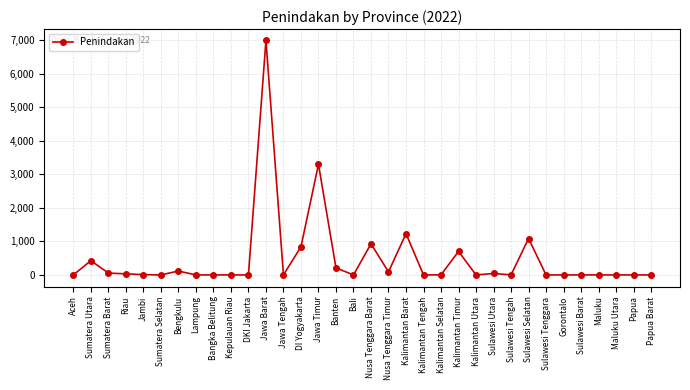

Read the value at Nusa Tenggara Barat.

928